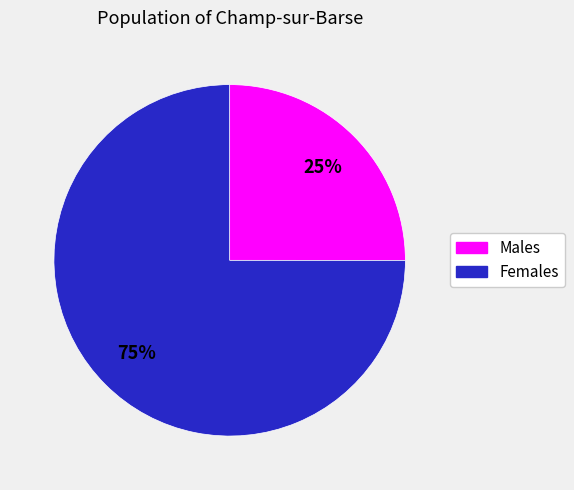

To the nearest percent, what is the difference between the largest and smallest slice percentages?

50%